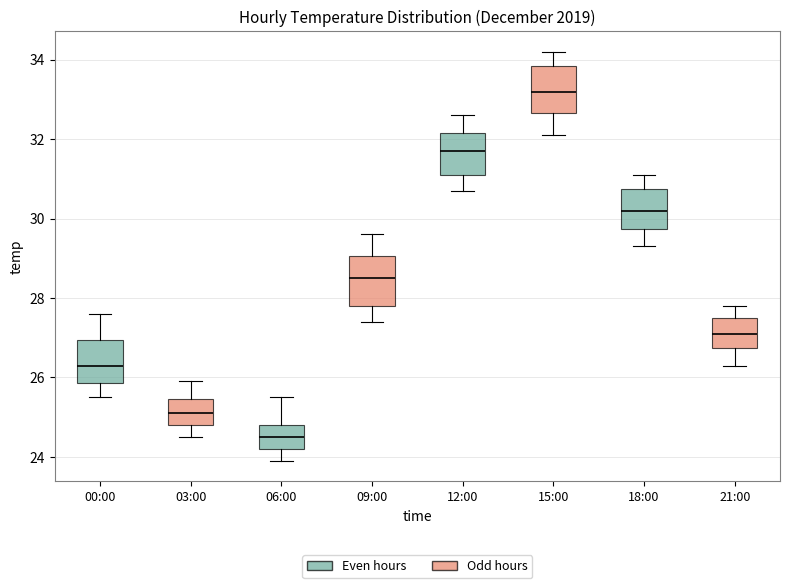

Which box's median line is the lowest?

06:00